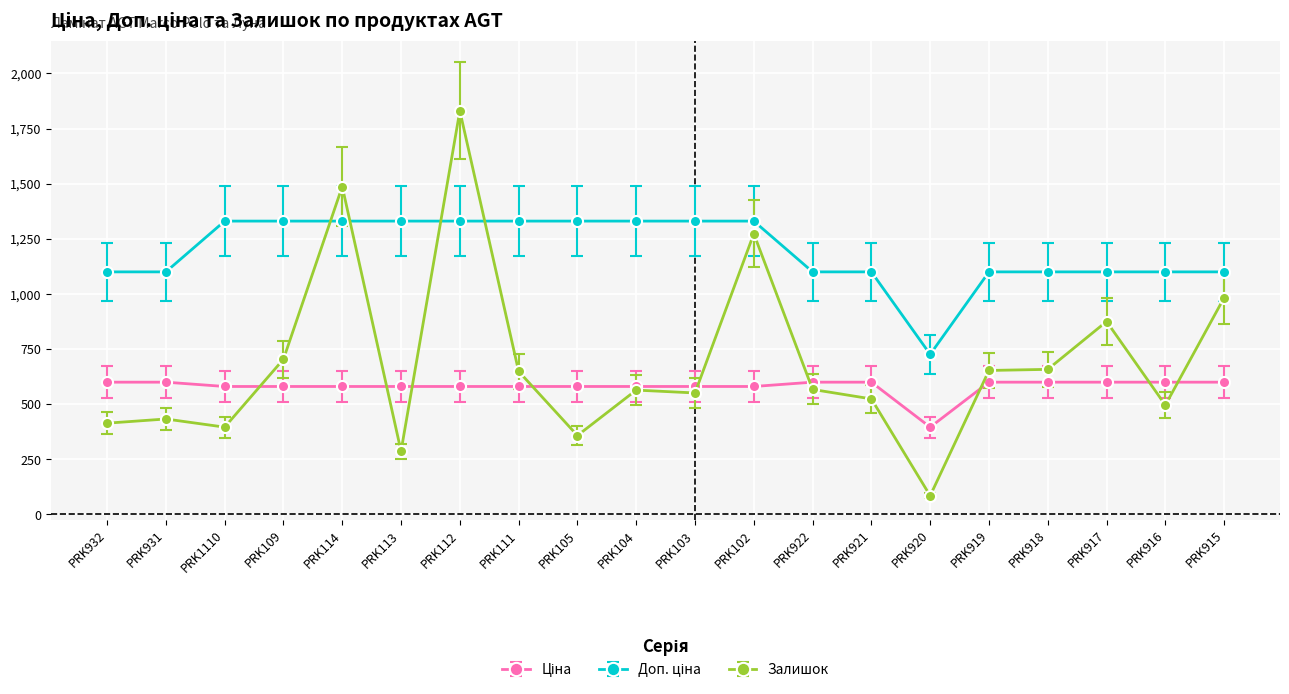

Which category has the lowest value across all series?

PRK920